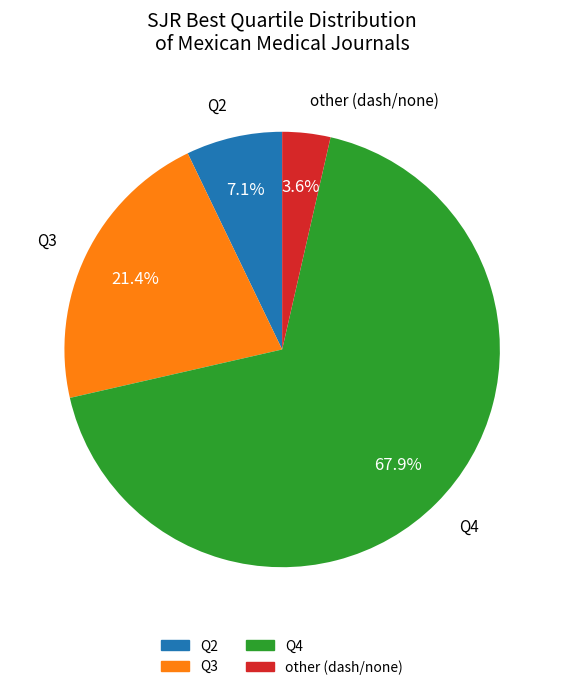

What percentage is the Q2 slice, to the nearest percent?

7%